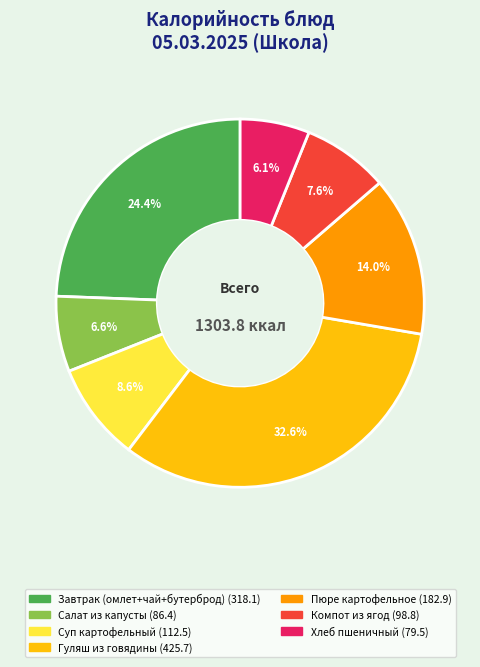

Is the sum of Гуляш из говядины and Хлеб пшеничный greater than half?

No